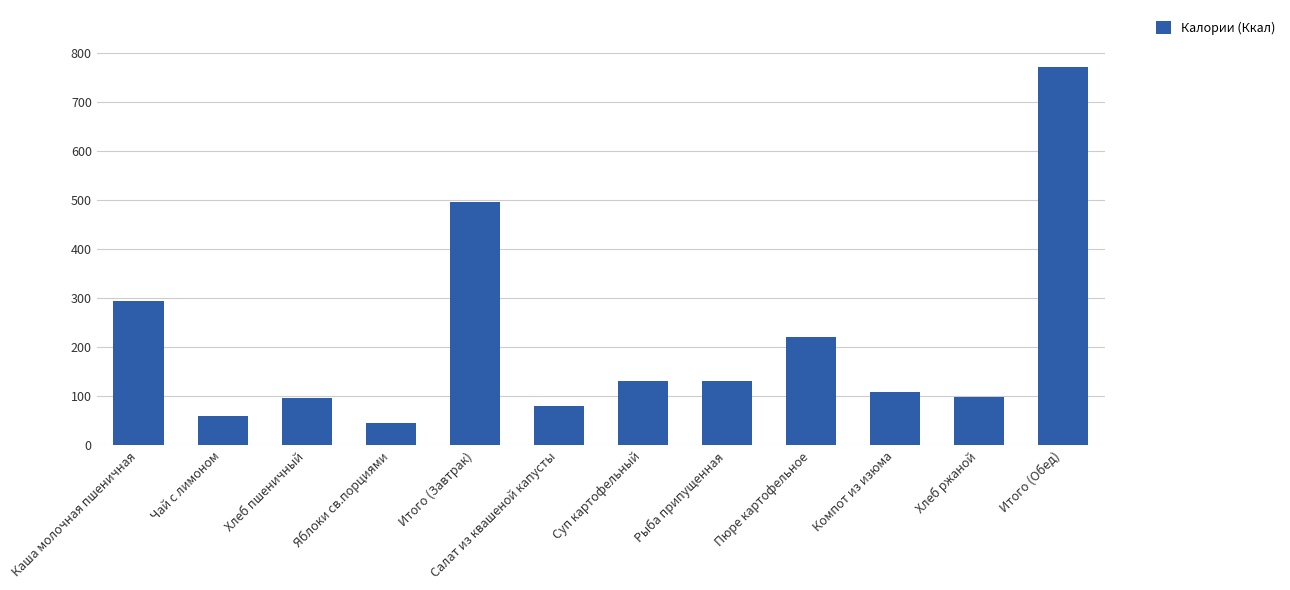

What is the average value?

211